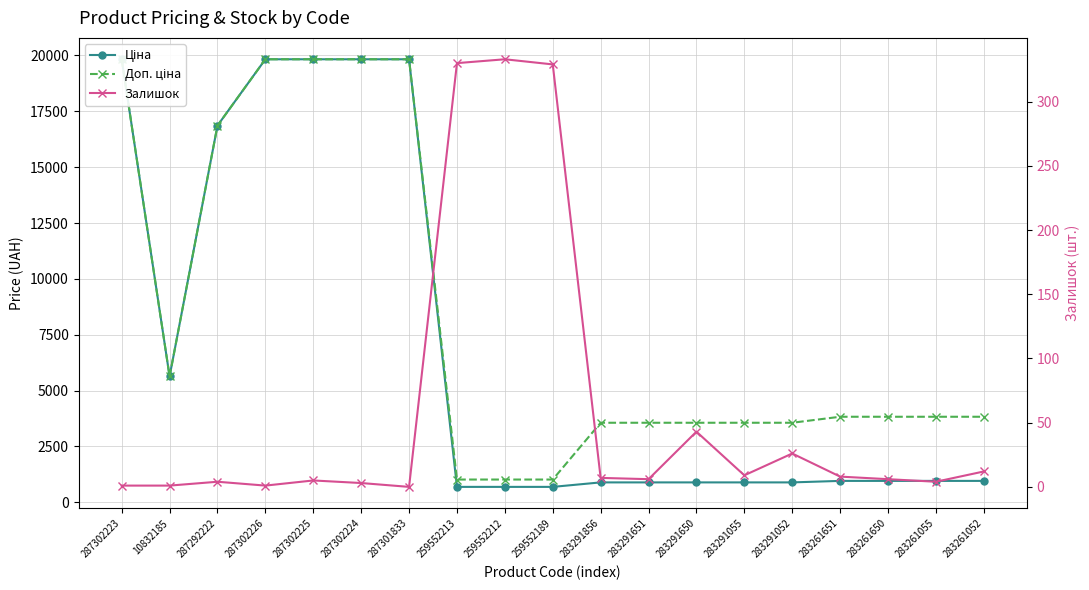

At how many categories does at least one series exceed 11637?

6